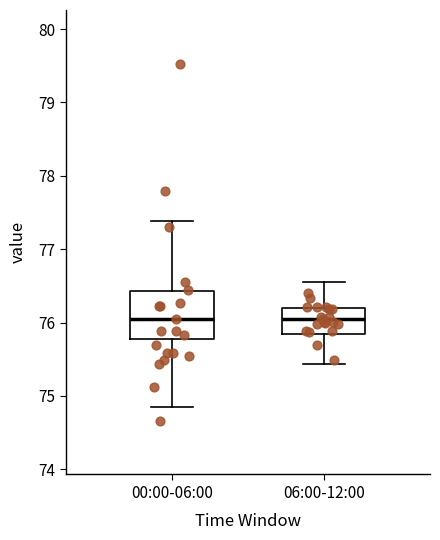

Which box is the tallest, from its lower edge to its upper edge?

00:00-06:00